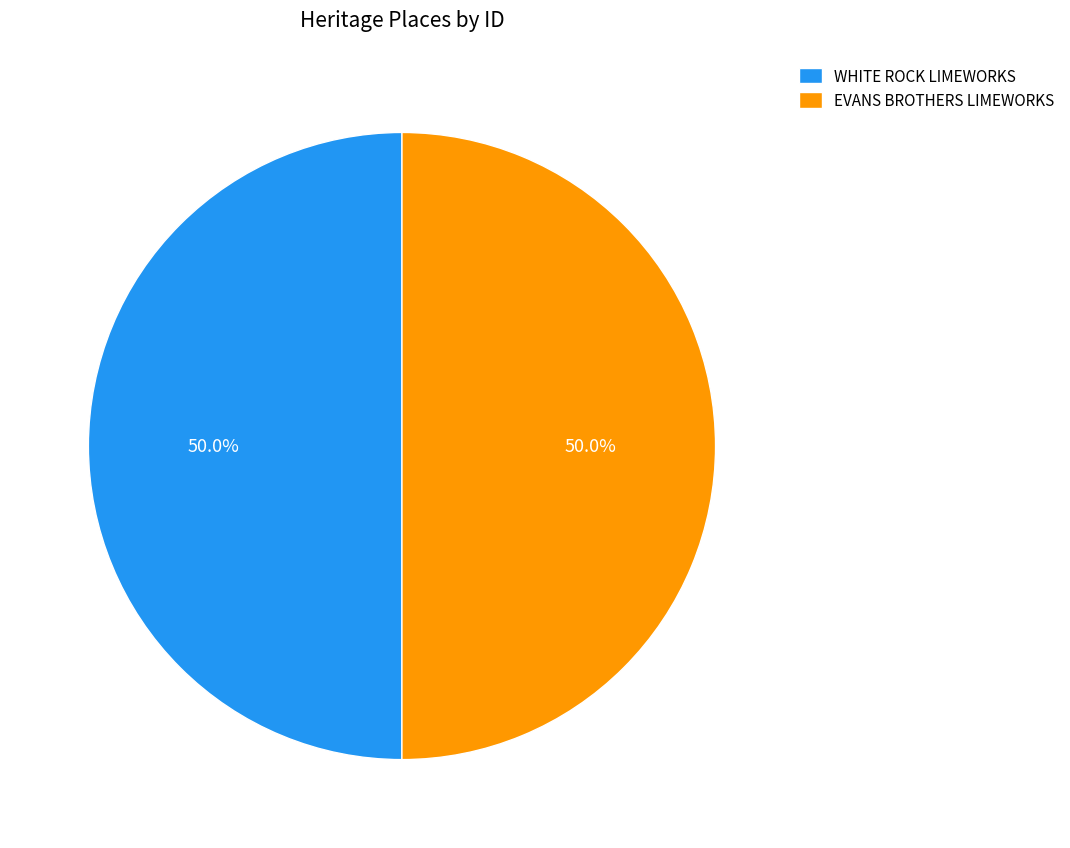

What is the ratio of the value at EVANS BROTHERS LIMEWORKS to the value at WHITE ROCK LIMEWORKS?

1.0